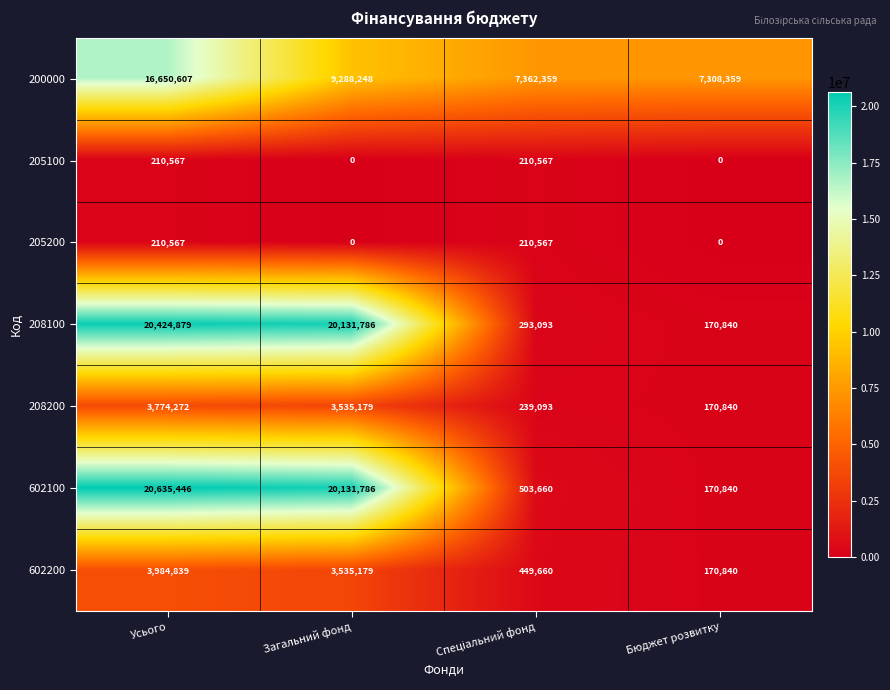

Which category has the highest value in the 200000 series?

Усього